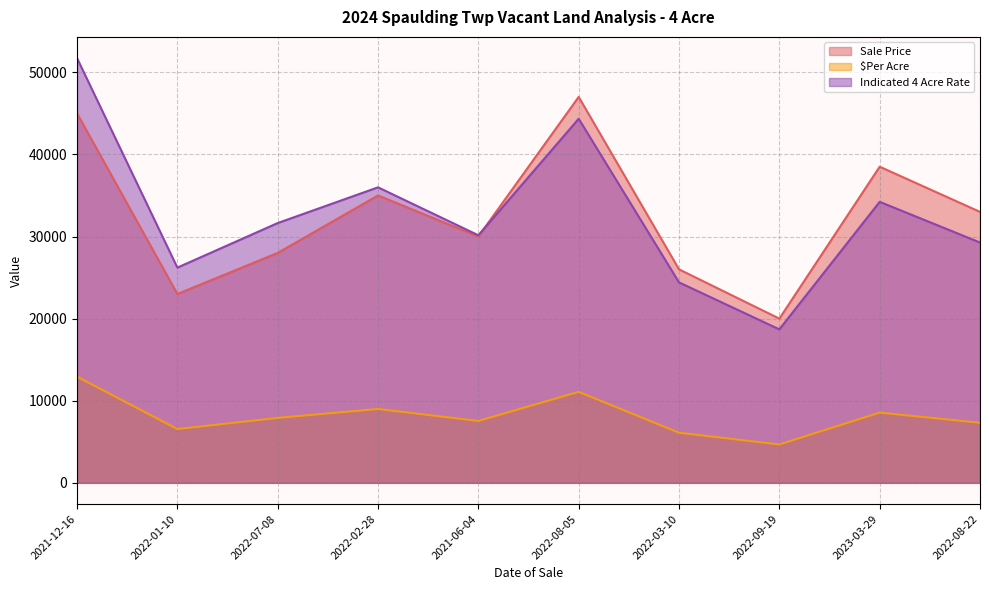

What is the maximum value shown in the chart?

51724.1